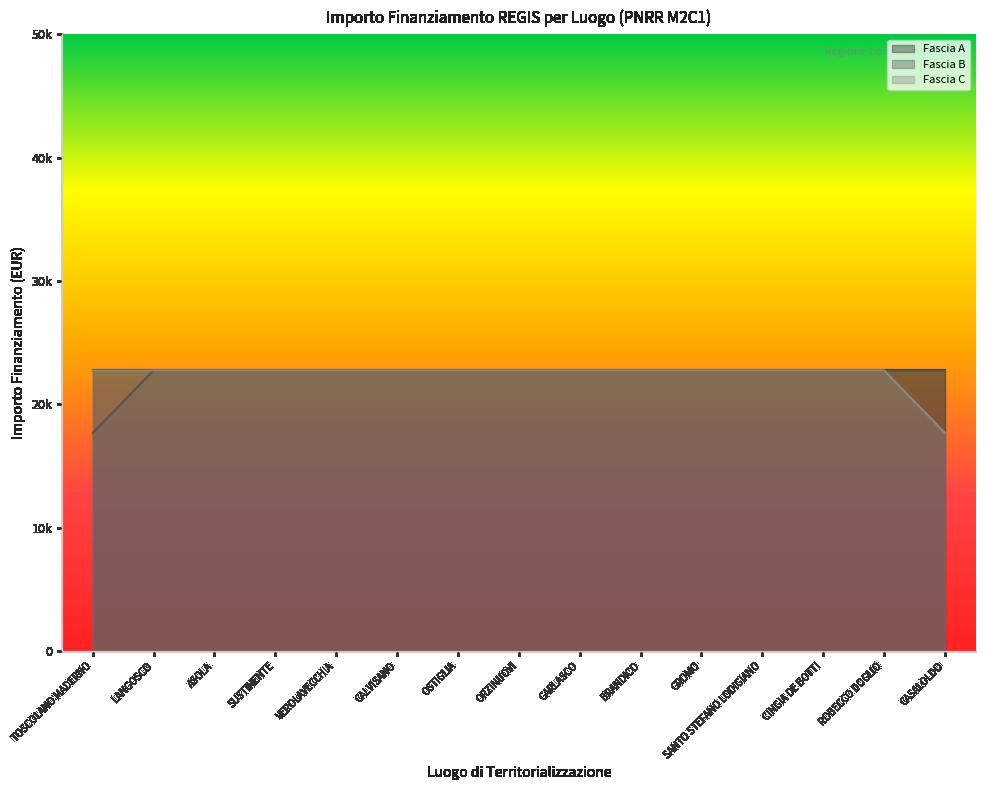

What is the total value across all series at CALVISANO?

45500.0